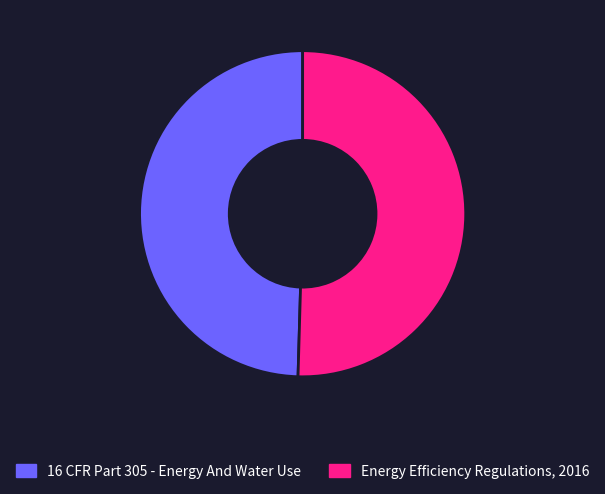

Rank the categories by value from highest to lowest.

Energy Efficiency Regulations, 2016, 16 CFR Part 305 - Energy And Water Use